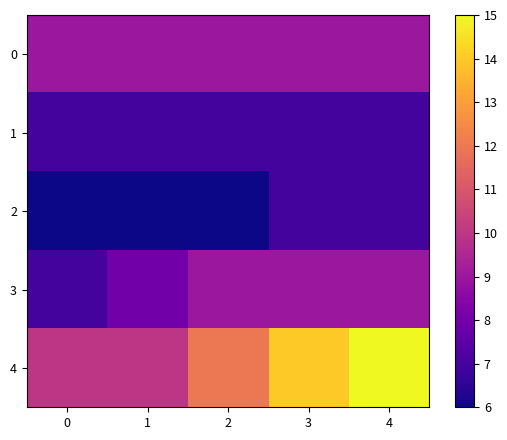

List the series in order of their peak value, highest first.

4, 0, 3, 1, 2